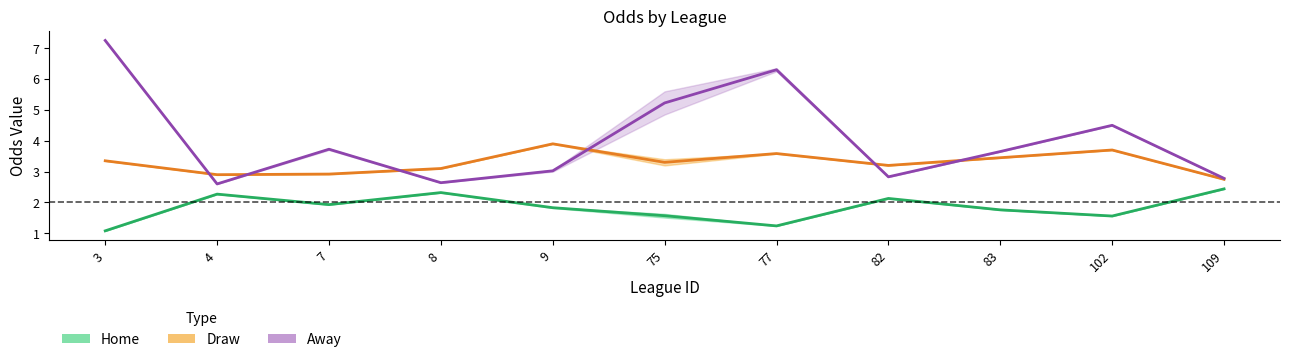

What is the minimum value shown in the chart?

1.1